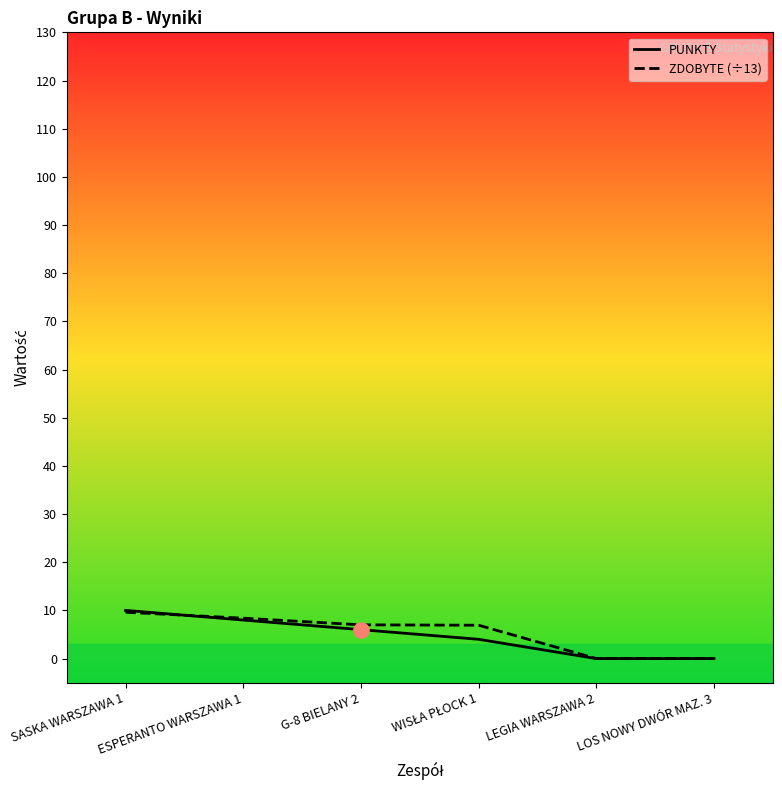

Which series has the largest total across all categories?

ZDOBYTE (÷13)